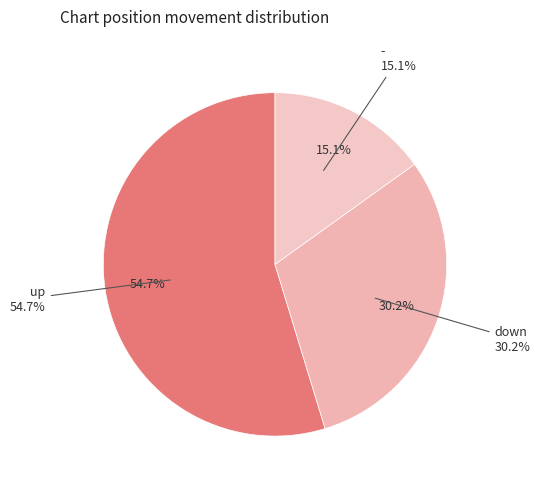

Rank the categories by value from highest to lowest.

up, down, -